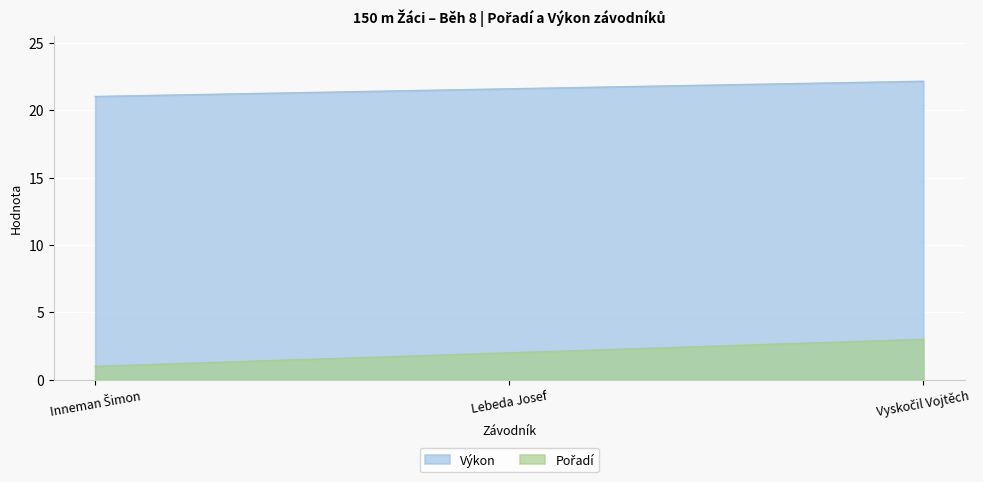

How many distinct data groups are displayed?

2